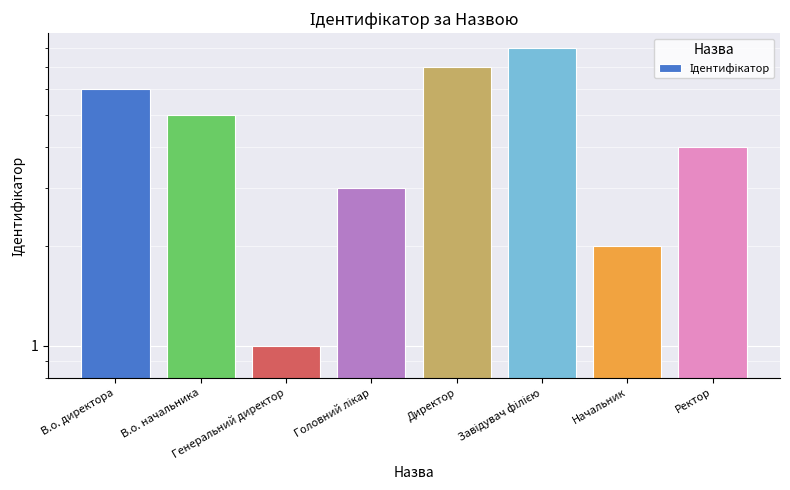

What is the difference between the values at Начальник and Головний лікар?

1